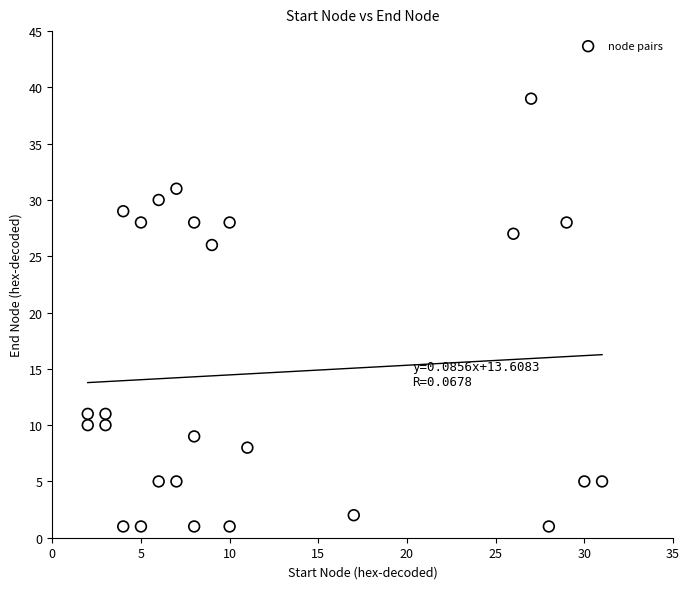

What Y value in the scatter plot is closest to 20?

26